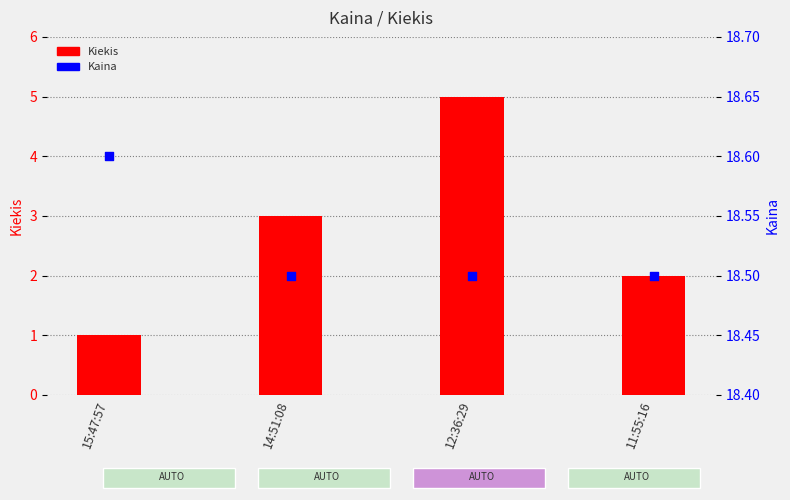

At how many categories does at least one series exceed 2?

4